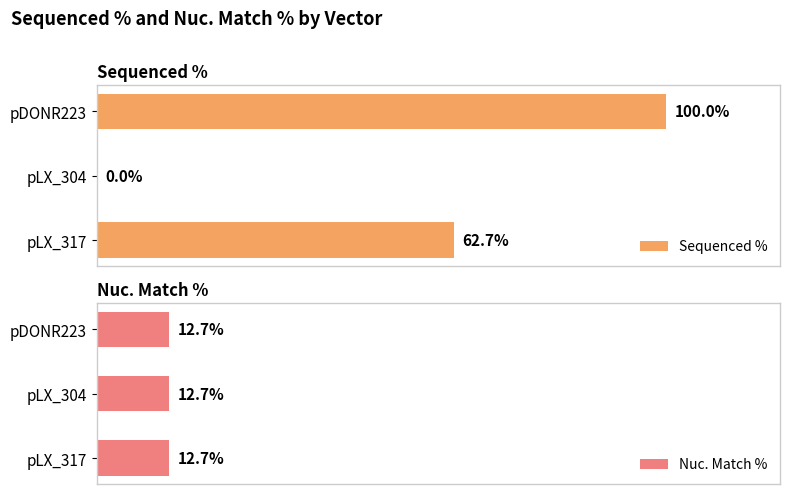

What value does the Sequenced % series have at pLX_317?

62.7